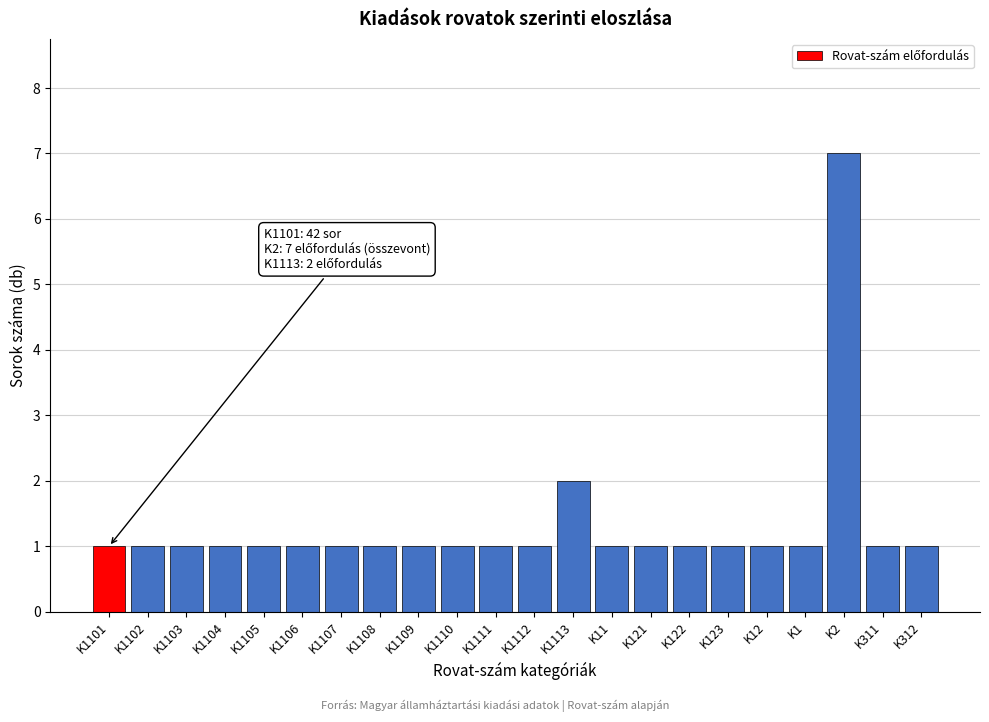

Reading left to right, transcribe all the data shown in this chart.

K1101=1	K1102=1	K1103=1	K1104=1	K1105=1	K1106=1	K1107=1	K1108=1	K1109=1	K1110=1	K1111=1	K1112=1	K1113=2	K11=1	K121=1	K122=1	K123=1	K12=1	K1=1	K2=7	K311=1	K312=1